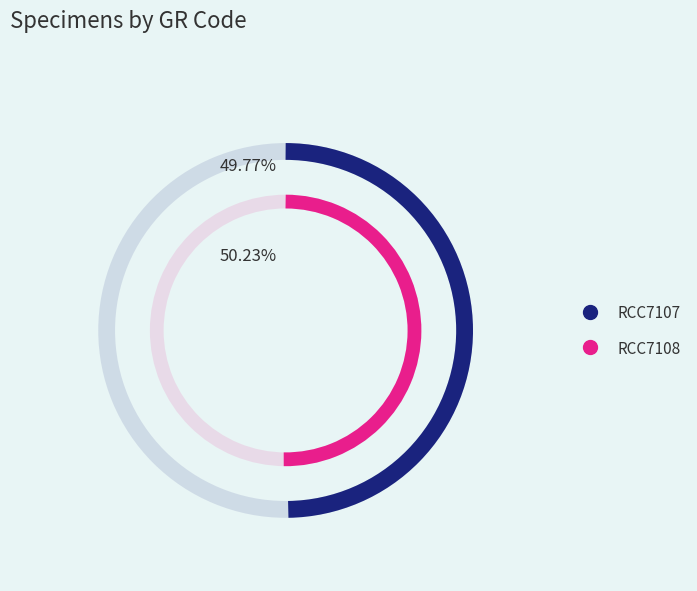

How many slices are in this pie chart?

2